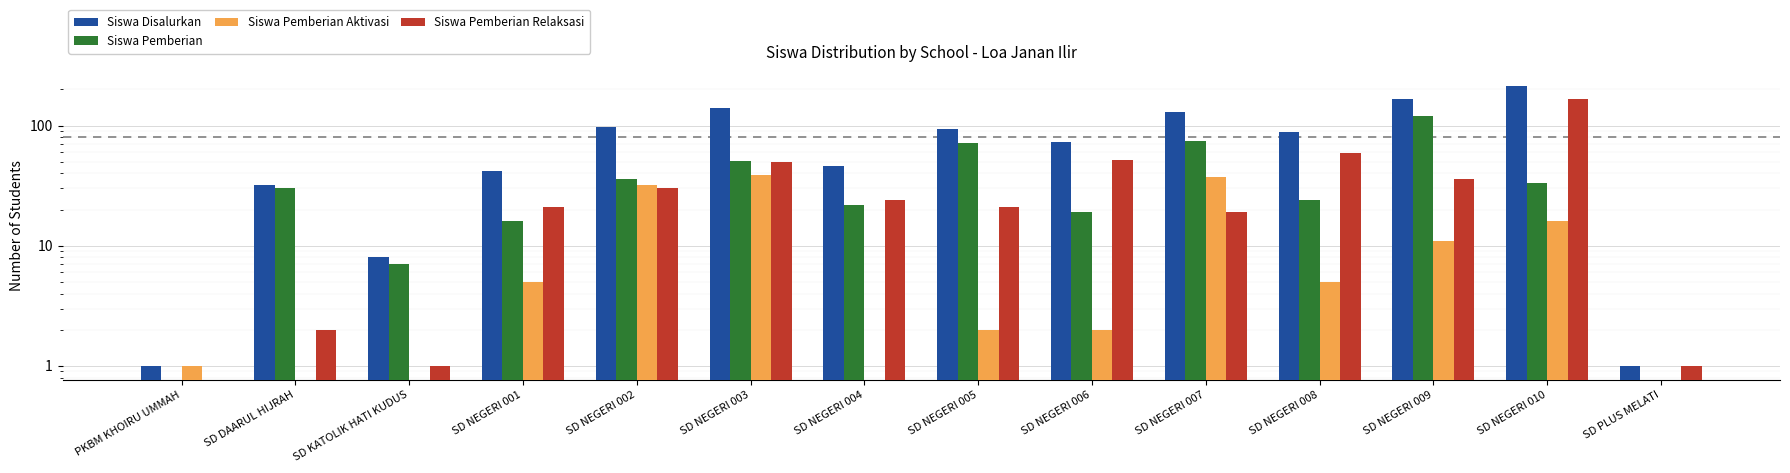

Is it true that Siswa Disalurkan equals 1 at SD PLUS MELATI?

True